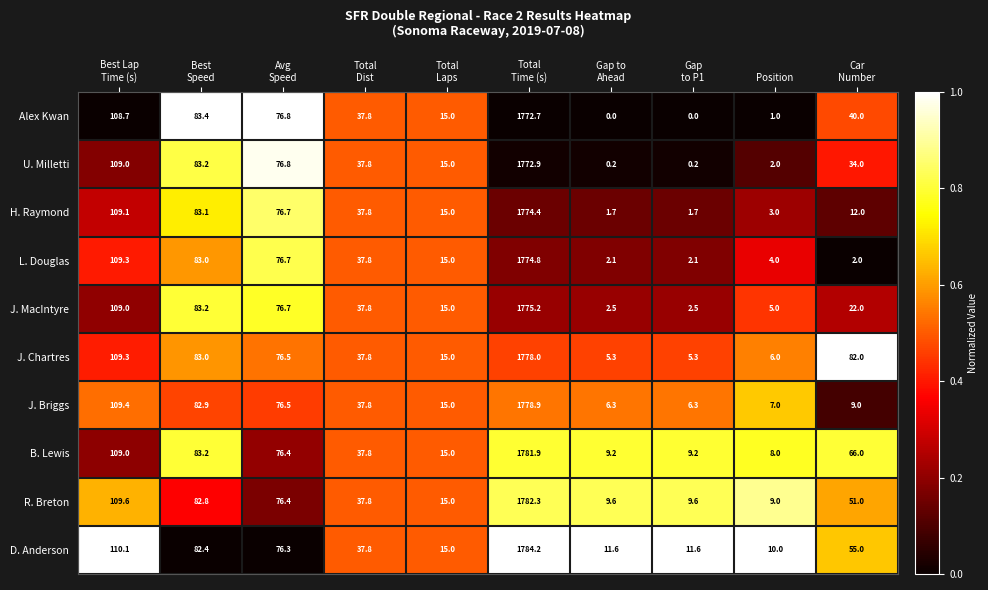

Is it true that R. Breton equals 14.2 at Position?

False